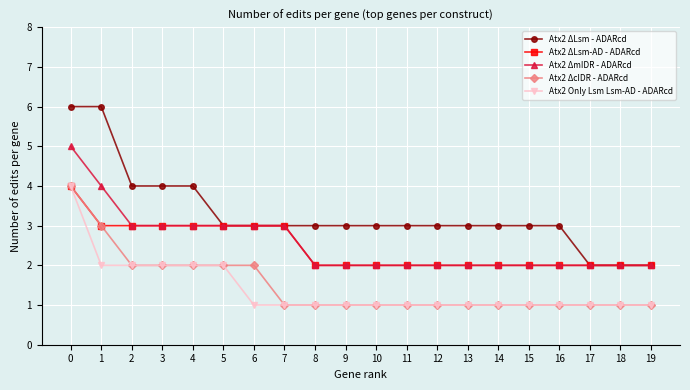

Is it true that Atx2 ΔmIDR - ADARcd equals 4 at 1?

True